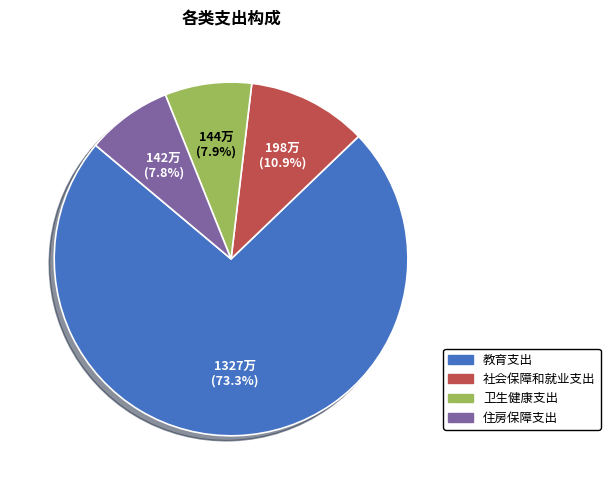

To the nearest percent, what percentage of the pie is 卫生健康支出?

8%